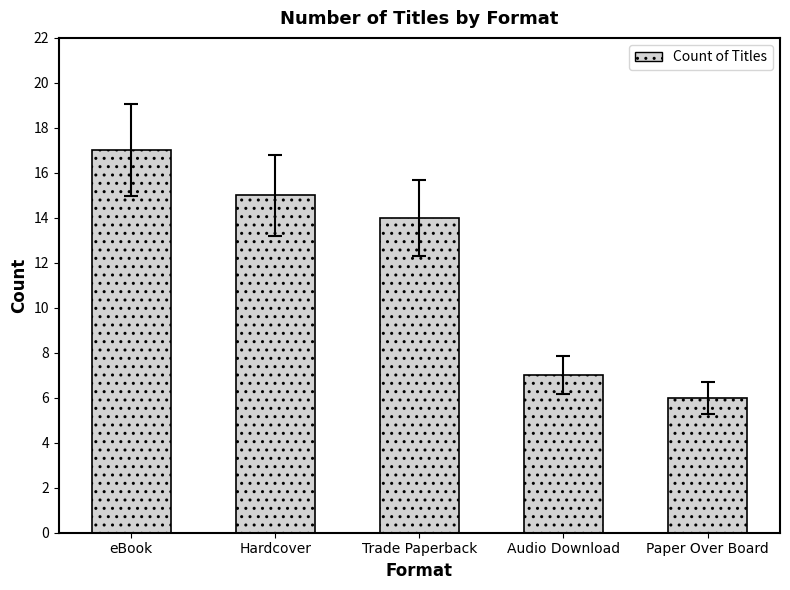

List the labels in order of value, smallest first.

Paper Over Board, Audio Download, Trade Paperback, Hardcover, eBook